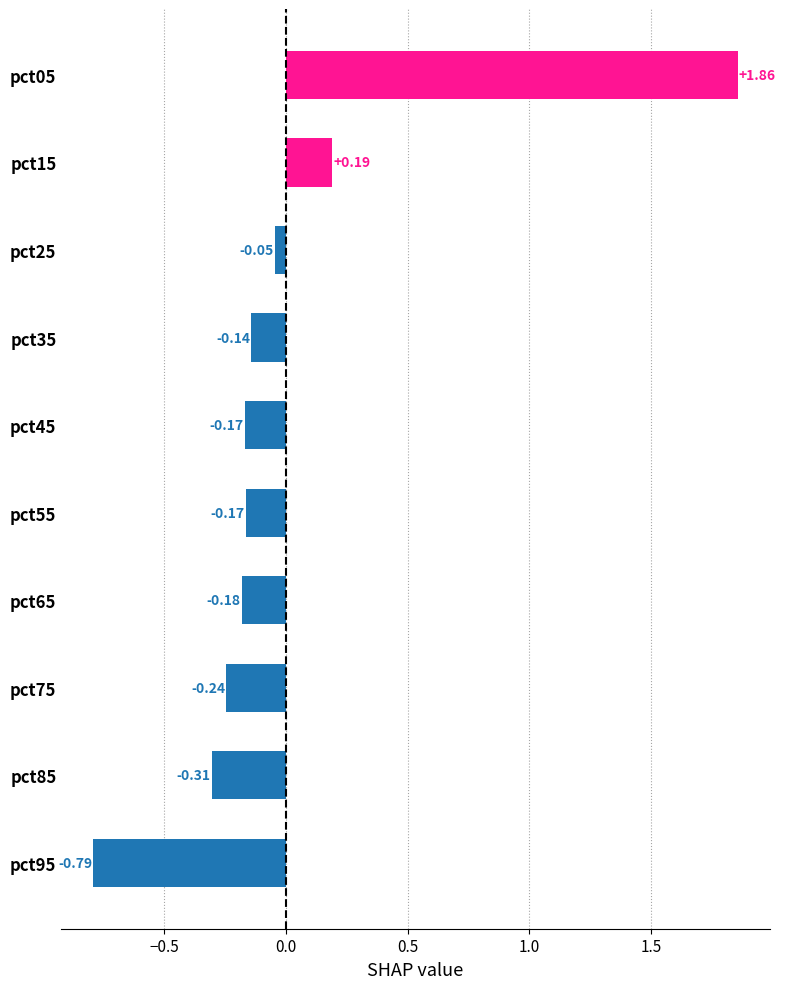

What is the change in value from pct75 to pct55?

+0.1